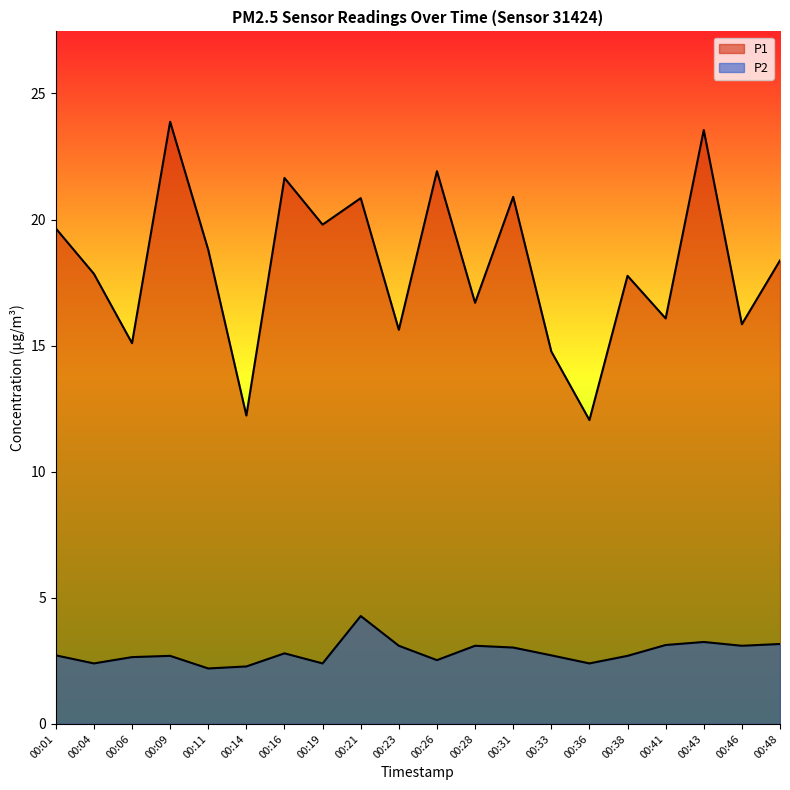

What is the difference between the highest and lowest values at 00:01?

16.9